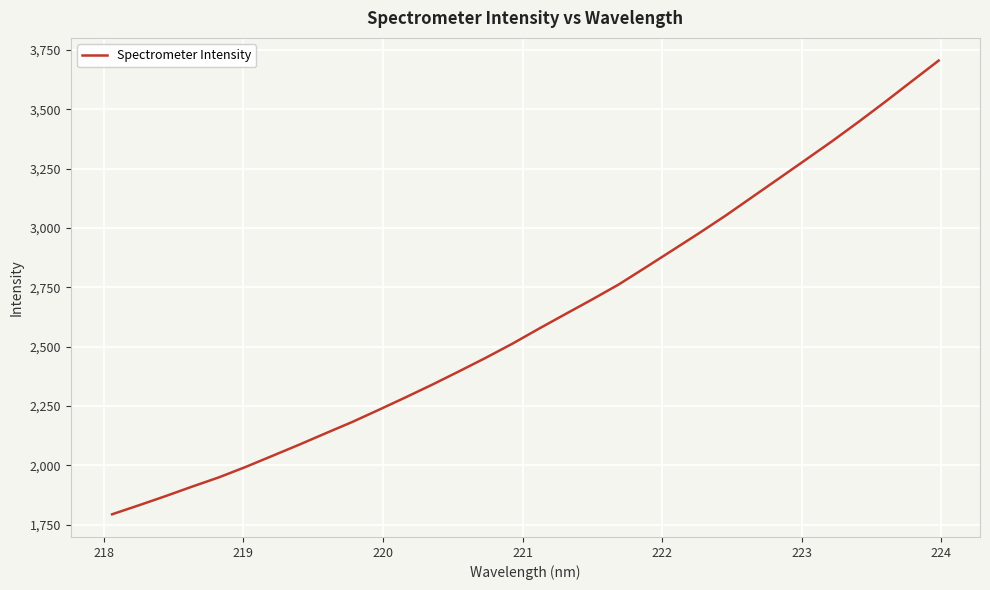

Reading left to right, transcribe all the data shown in this chart.

1793.7	1831.5	1870.2	1910.3	1949.3	1993.0	2039.6	2086.5	2134.9	2182.7	2234.0	2286.4	2340.0	2395.8	2452.7	2512.2	2575.7	2637.7	2699.1	2762.5	2833.6	2905.4	2977.6	3051.8	3130.1	3208.3	3286.7	3365.5	3447.6	3532.0	3618.8	3705.1